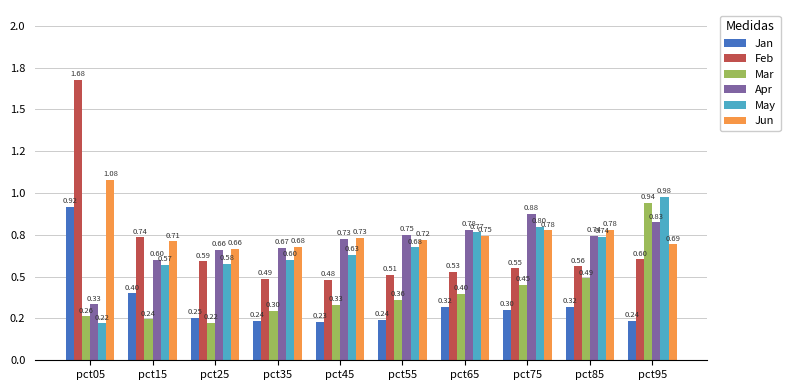

What are all the series names shown in the legend?

Jan, Feb, Mar, Apr, May, Jun